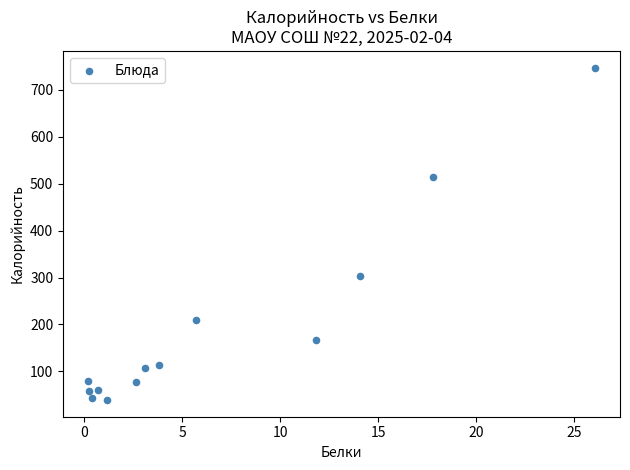

What Y value in the scatter plot is closest to 393?

304